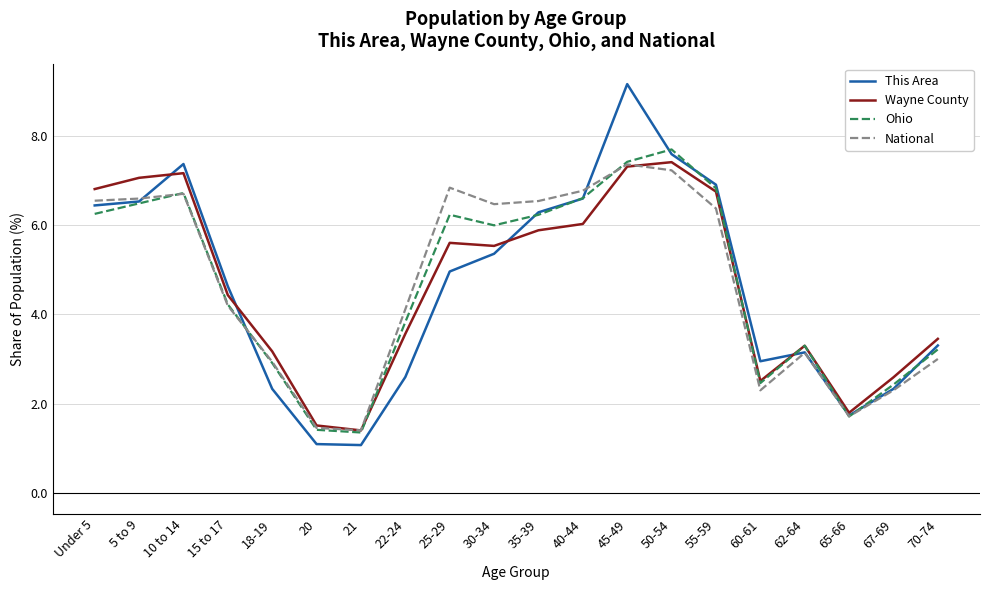

Is the value of Wayne County at 18-19 greater than the value of National at 5 to 9?

No